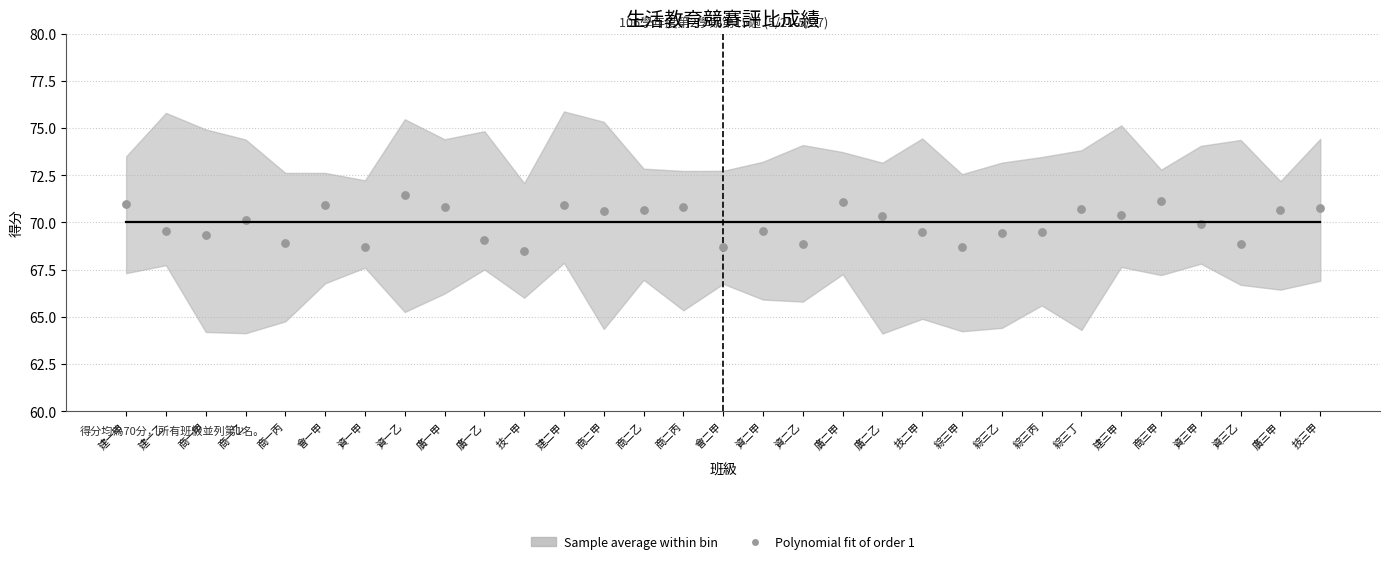

What is the range of Y values (max minus min)?

2.9